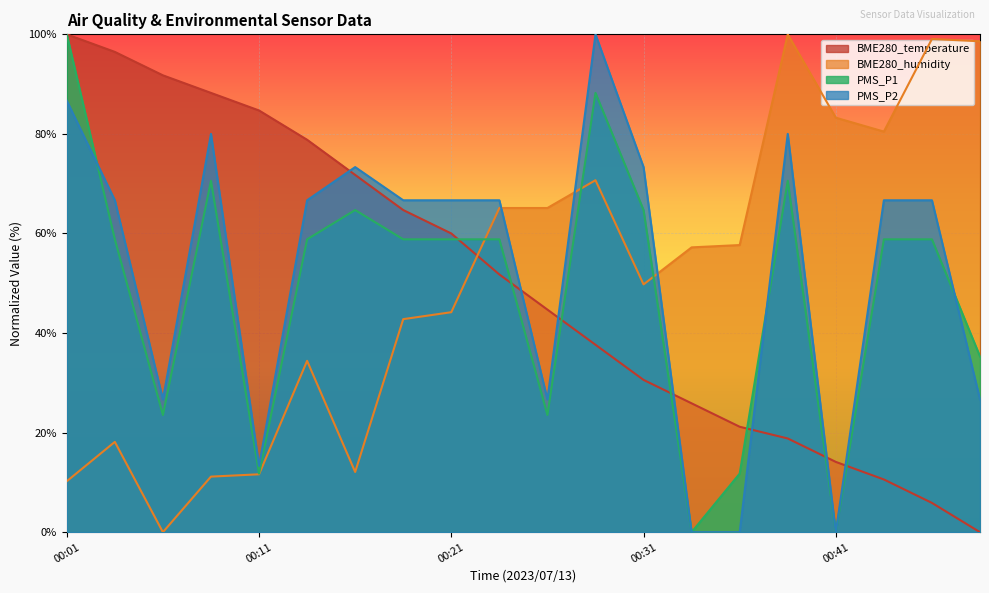

What is the difference between the maximum and second lowest values in the BME280_temperature series?

94.1